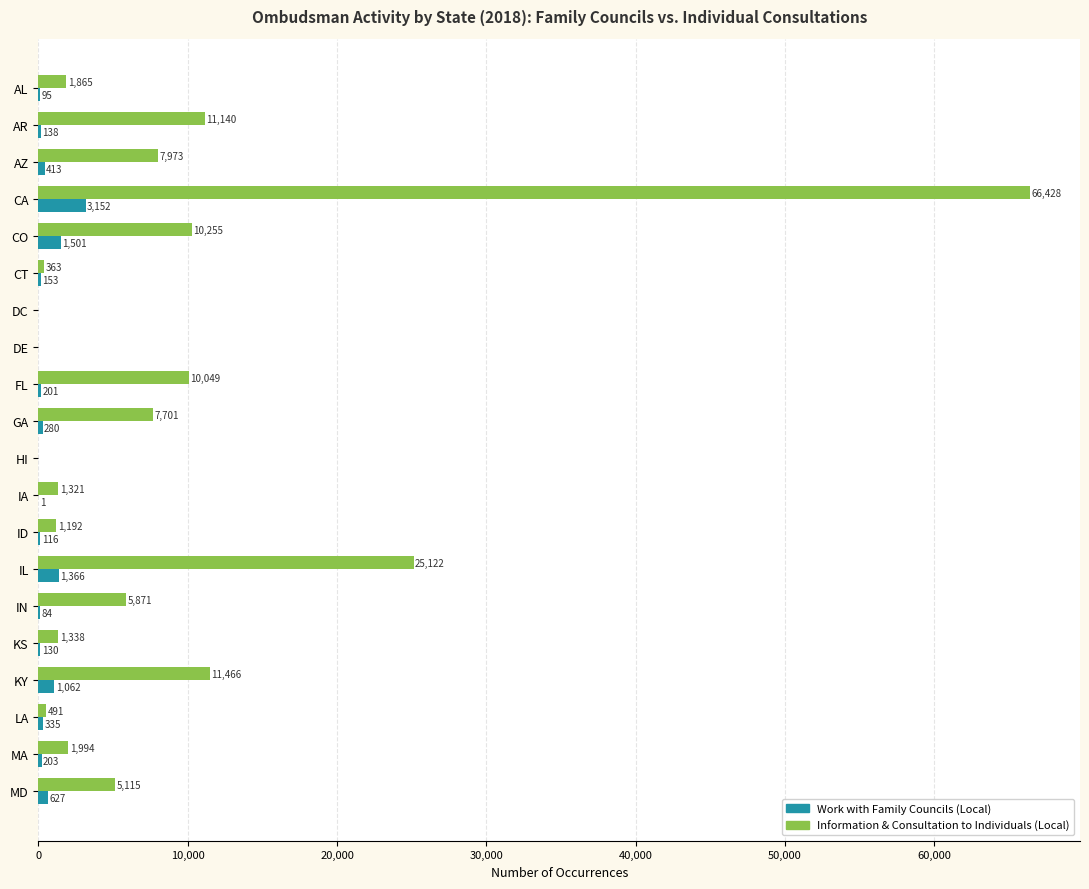

Which series changed the most between AZ and LA?

Information & Consultation to Individuals (Local)